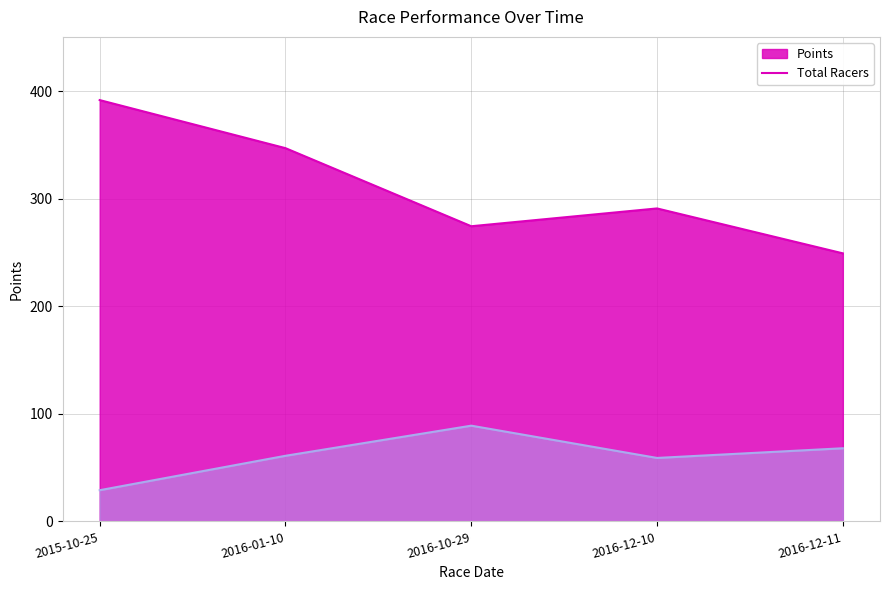

Where is the first local maximum for Total Racers?

2016-10-29